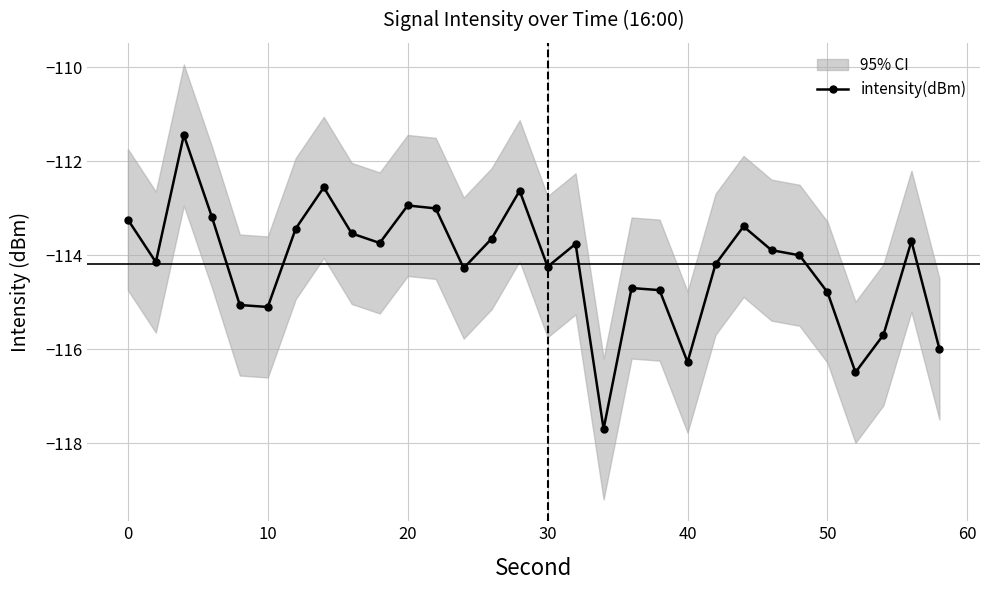

The value of intensity(dBm) at 10 is -115.1. True or false?

True